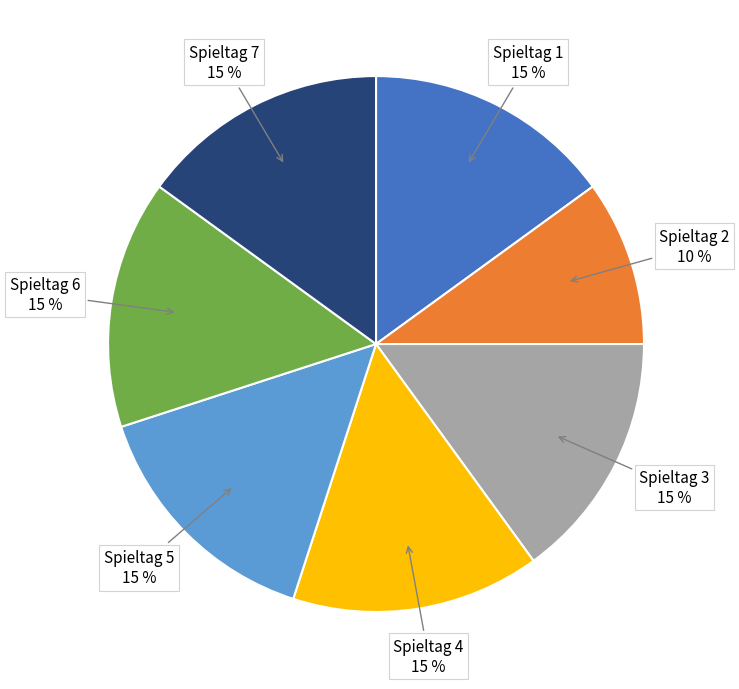

To the nearest percent, what is the difference between the largest and smallest slice percentages?

5%